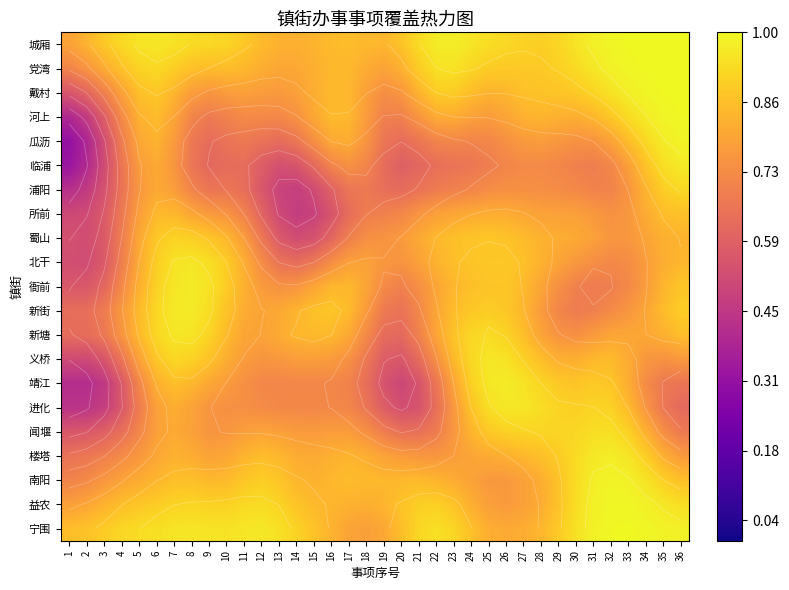

Is the value of 衙前 at 7 greater than the value of 进化 at 35?

Yes